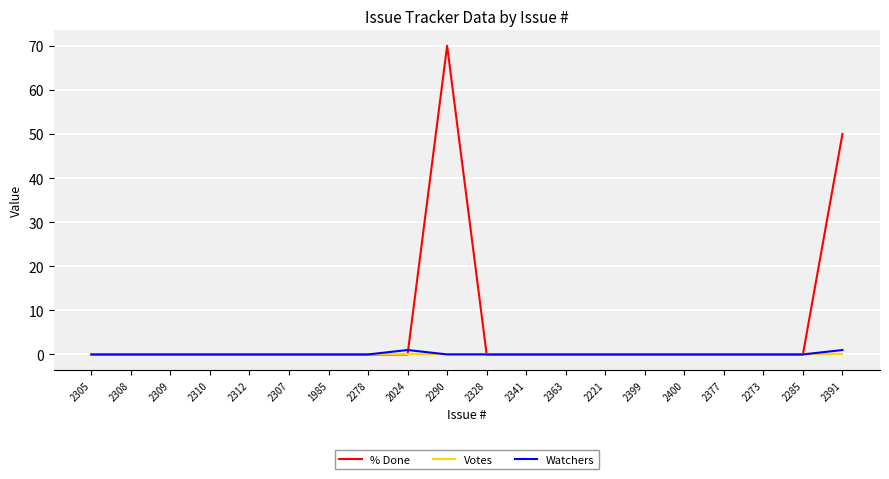

Rank the series by their maximum value, from highest to lowest.

% Done, Watchers, Votes